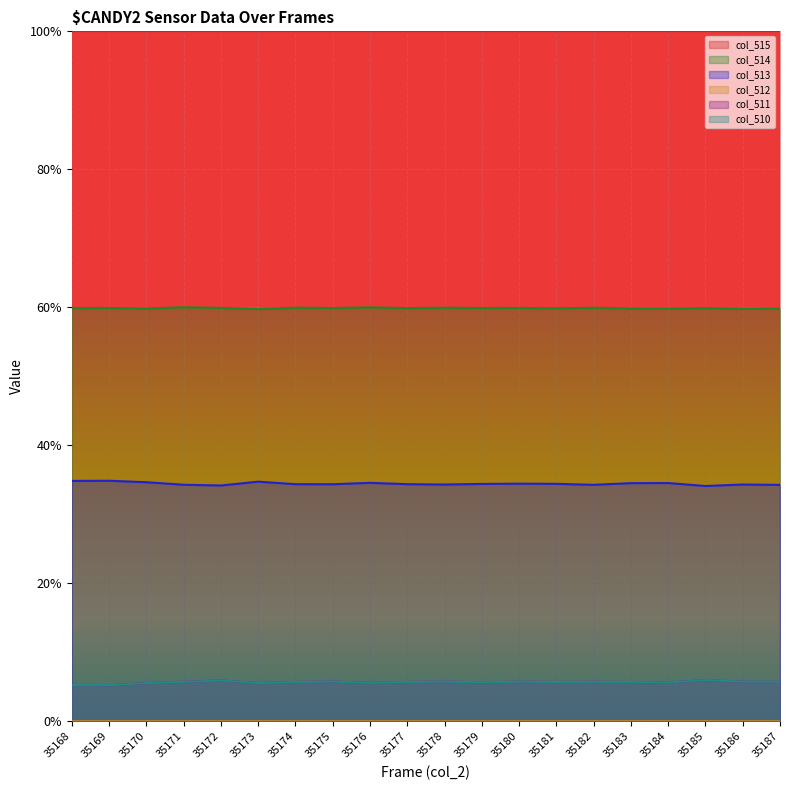

Where is the first local maximum for col_513?

35169